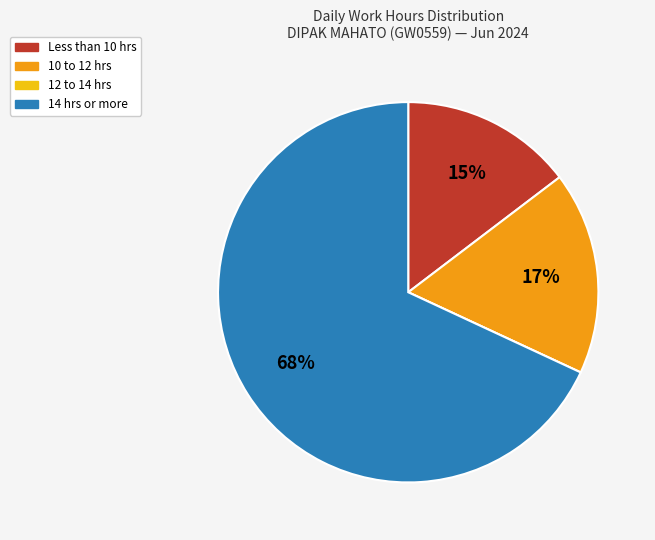

Does any single category account for the majority?

Yes